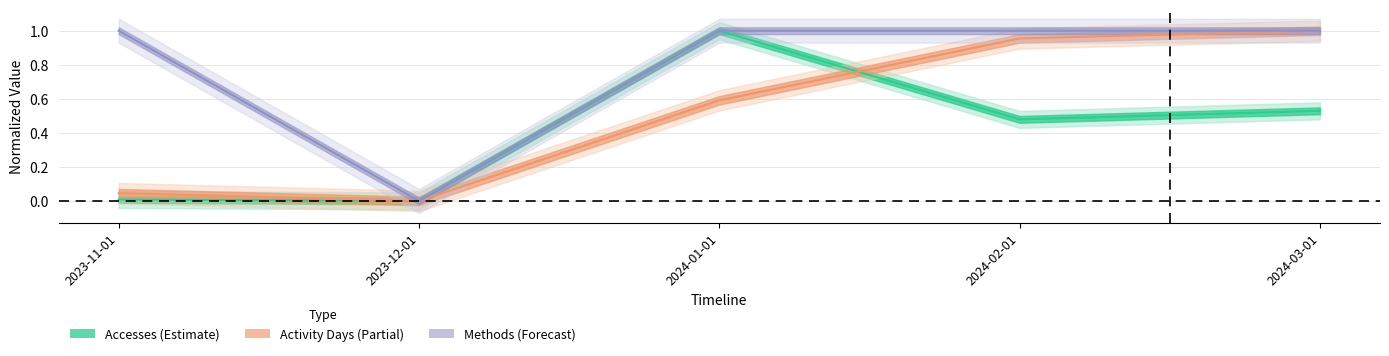

True or false: Activity Days has a value of 0.6 at 2024-01-01.

True